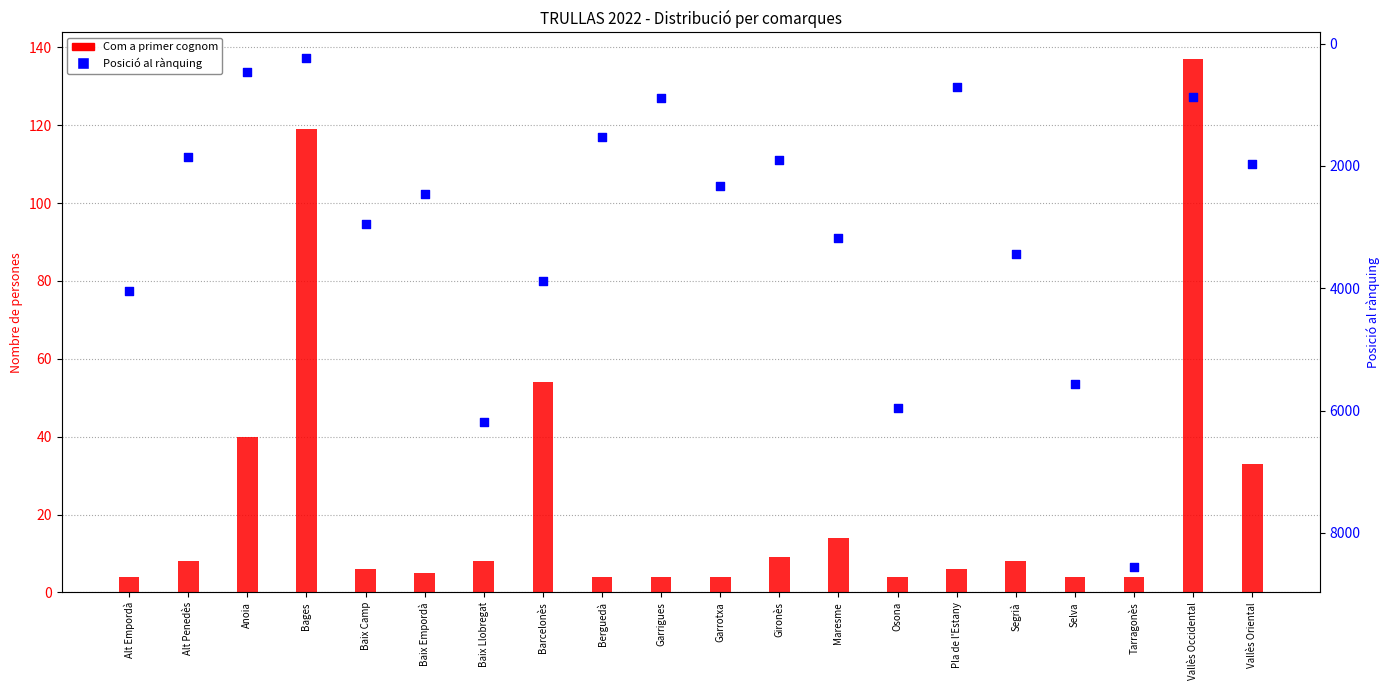

Which series has the largest Y range (max minus min)?

Posició al rànquing